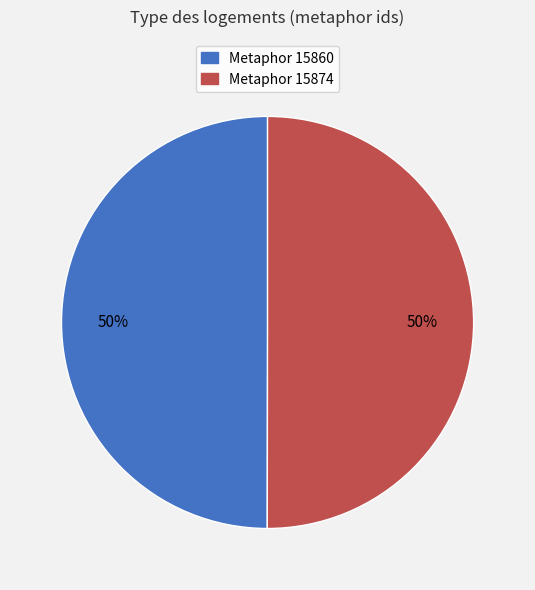

To the nearest percent, what is the average slice percentage?

50%